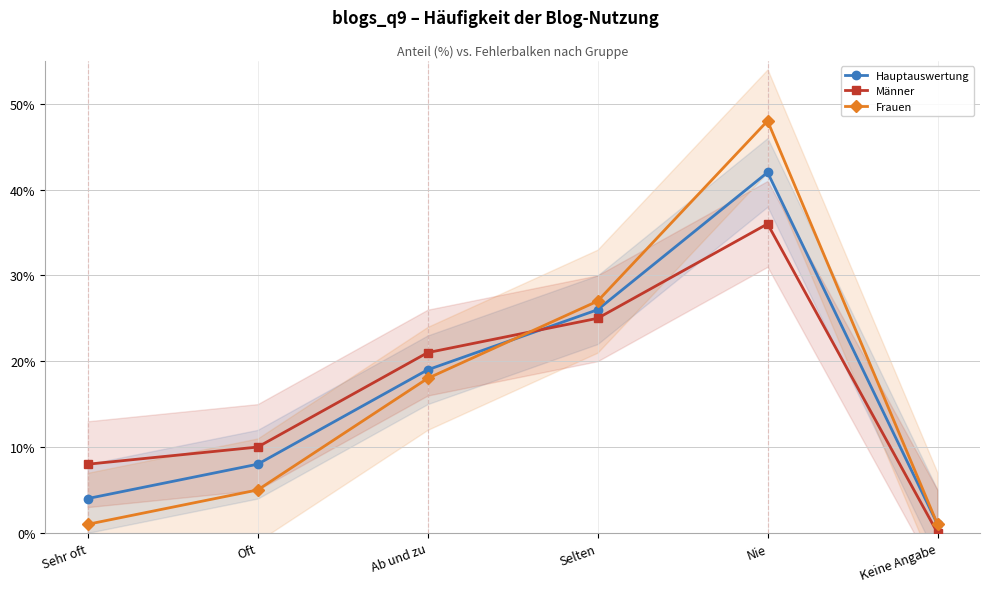

Reading left to right, what are all the values shown in this chart?

Hauptauswertung: 4	8	19	26	42	1
Männer: 8	10	21	25	36	0
Frauen: 1	5	18	27	48	1